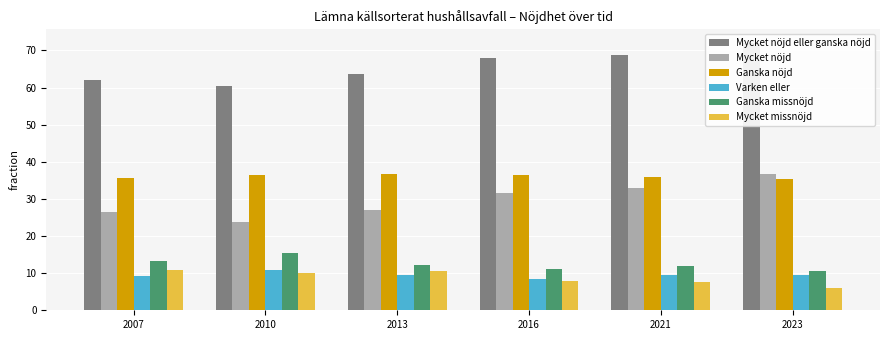

True or false: Mycket nöjd eller ganska nöjd has a value of 100.7 at 2021.

False